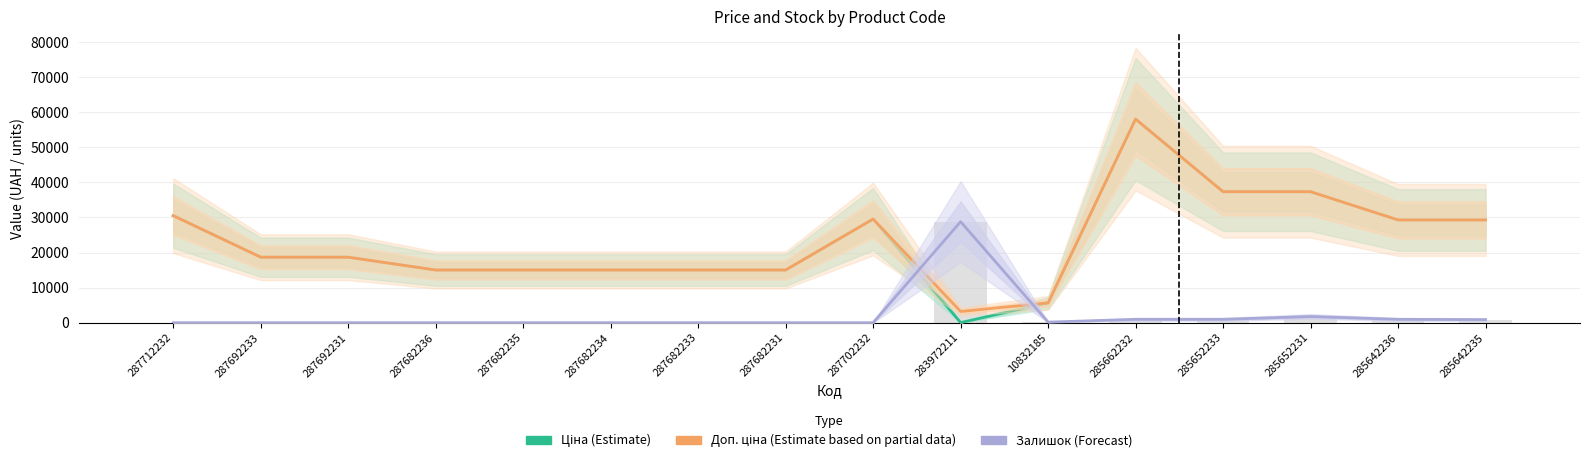

At how many categories does at least one series exceed 37591?

1